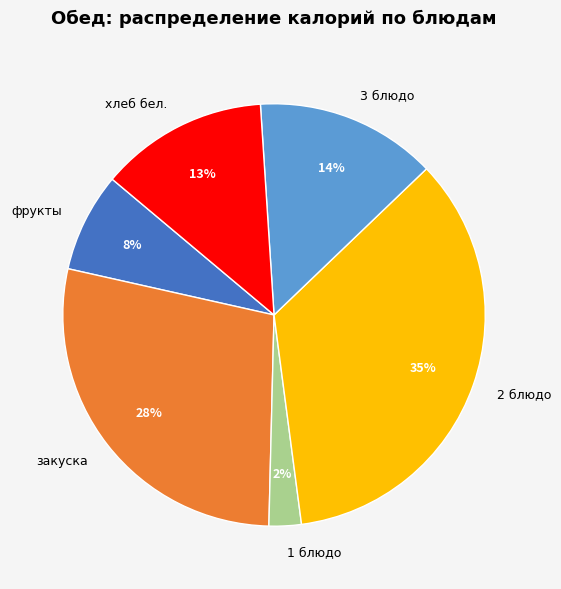

True or false: 2 блюдо accounts for 35% of the total.

True